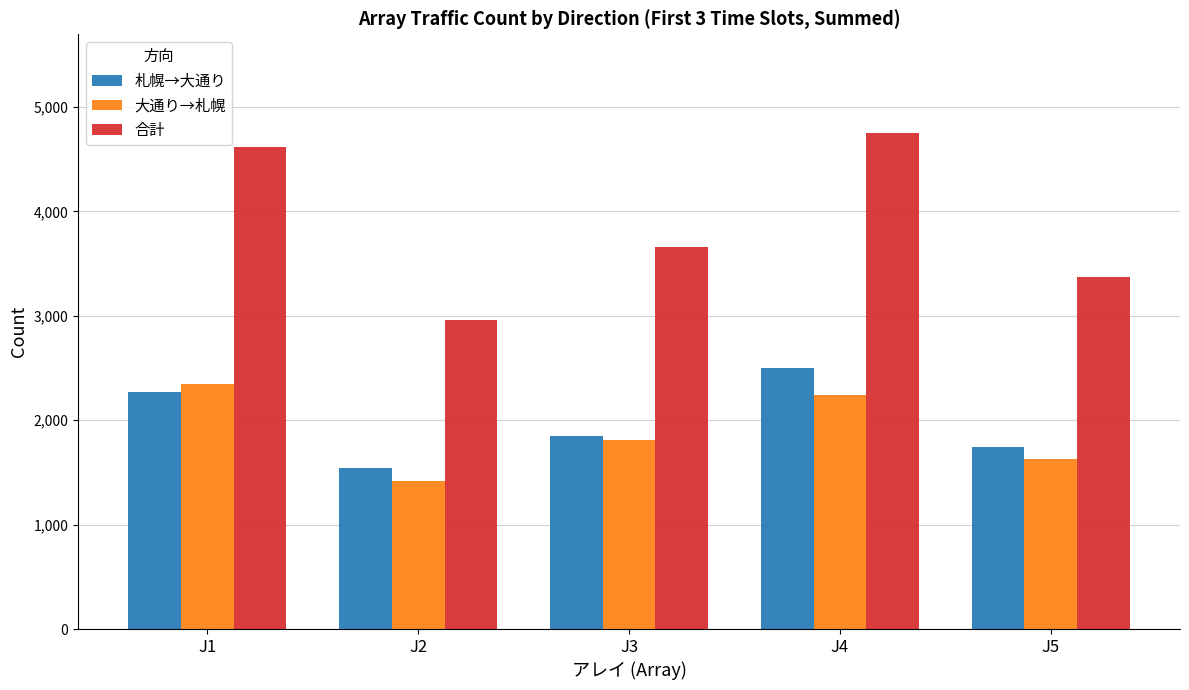

Between J4 and J5, which series saw the biggest shift?

合計